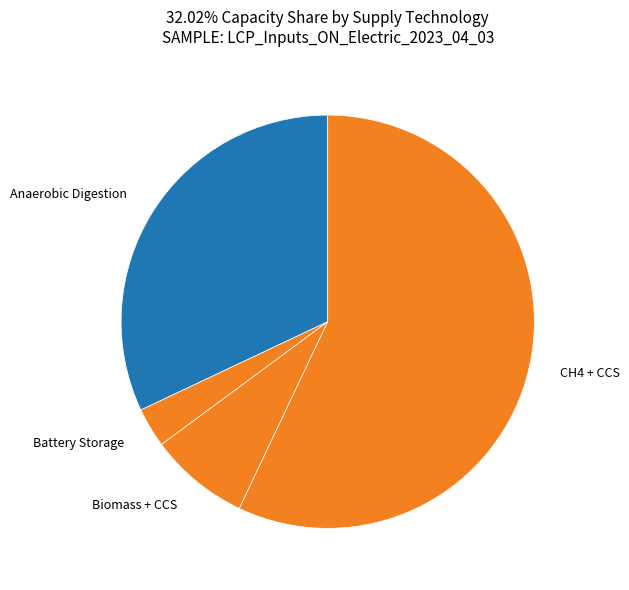

True or false: CH4 + CCS accounts for 42% of the total.

False